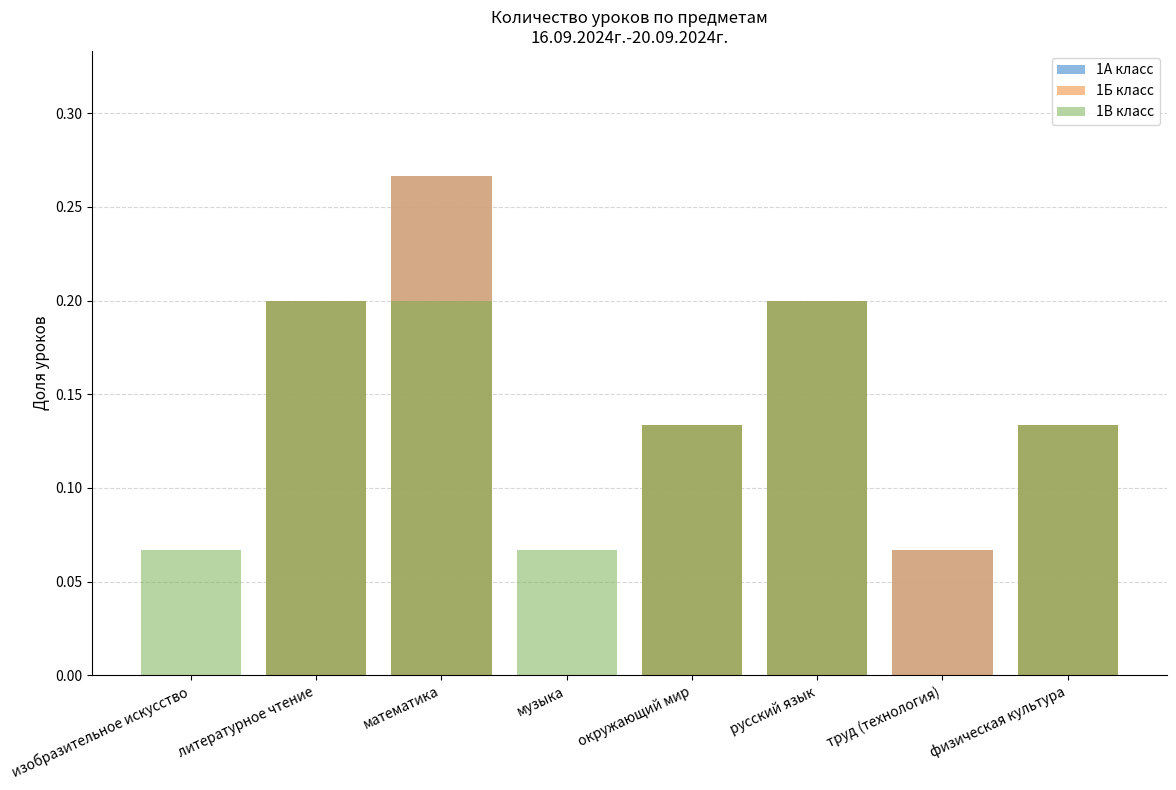

How many 1Б класс values are between 0 and 1?

8